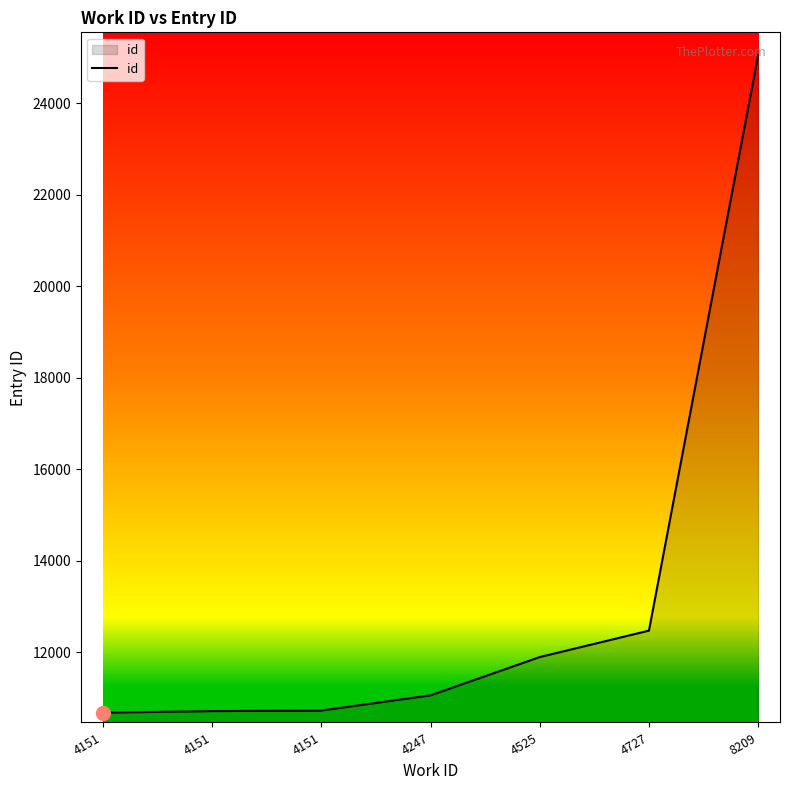

Does the chart display data point markers on the line(s)?

No